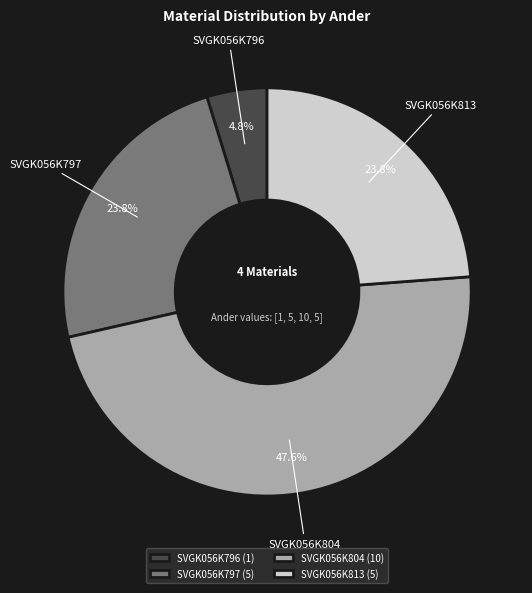

Count the number of slices in the pie.

4